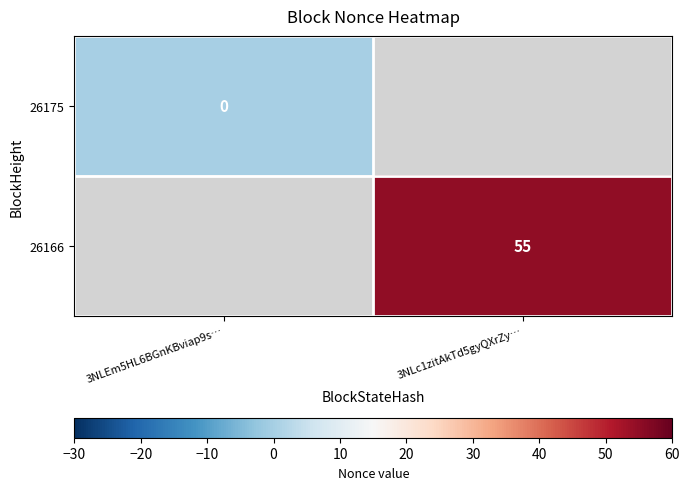

The value of 26166 at 3NLc1zitAkTd5gyQXrZy… is 55. True or false?

True